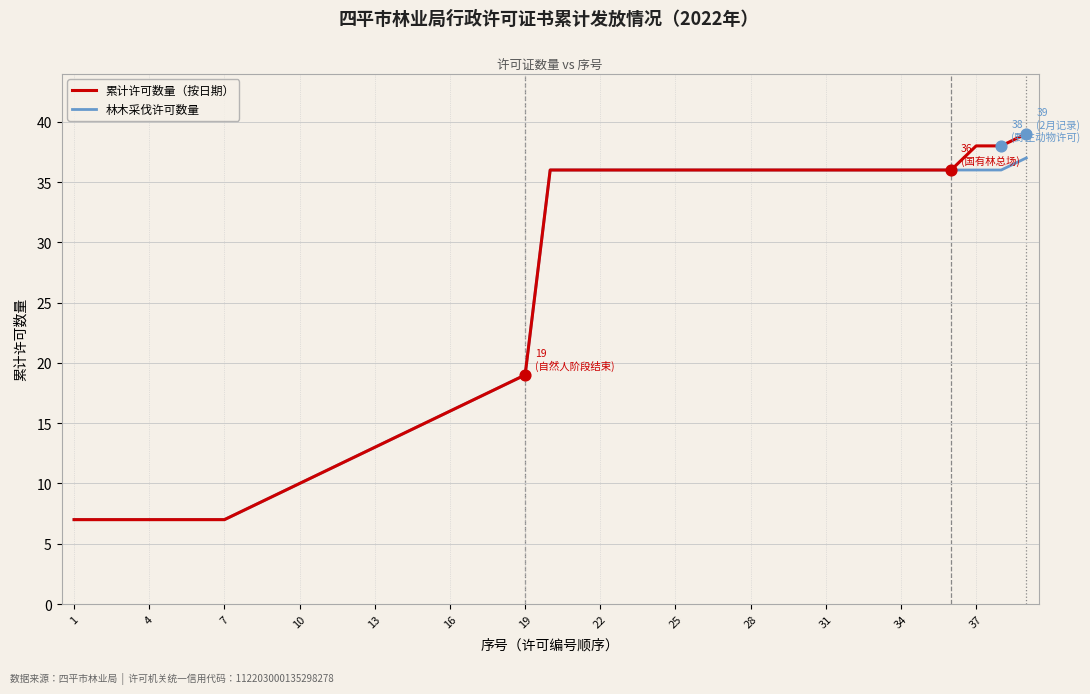

At how many categories does at least one series exceed 25?

20